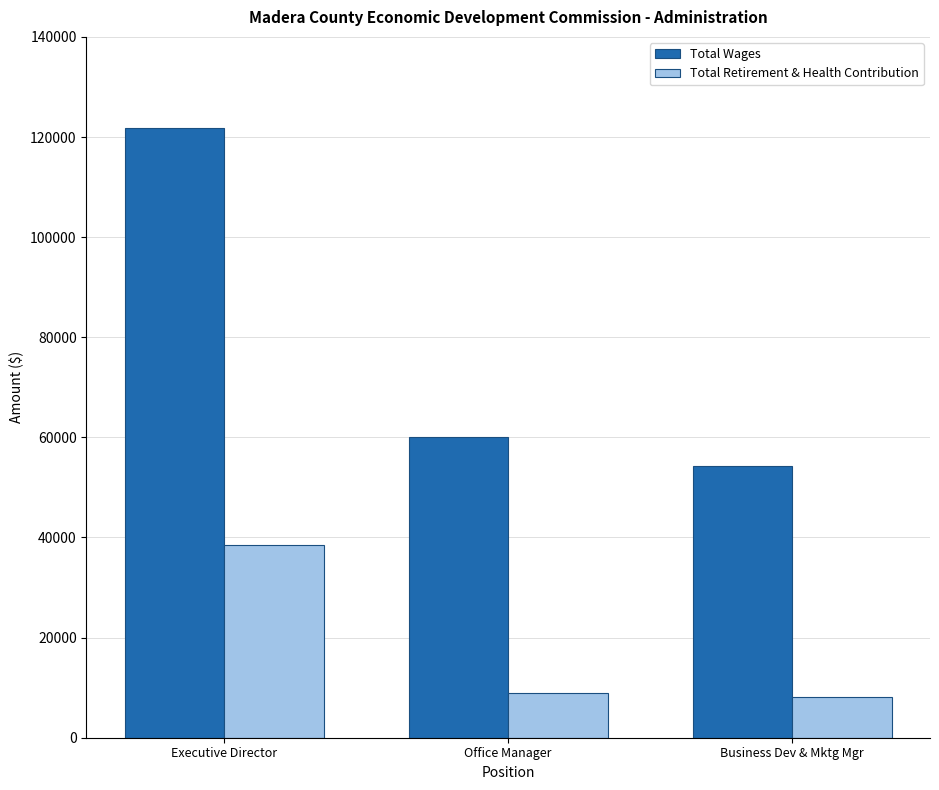

At which category is the sum across all series the highest?

Executive Director